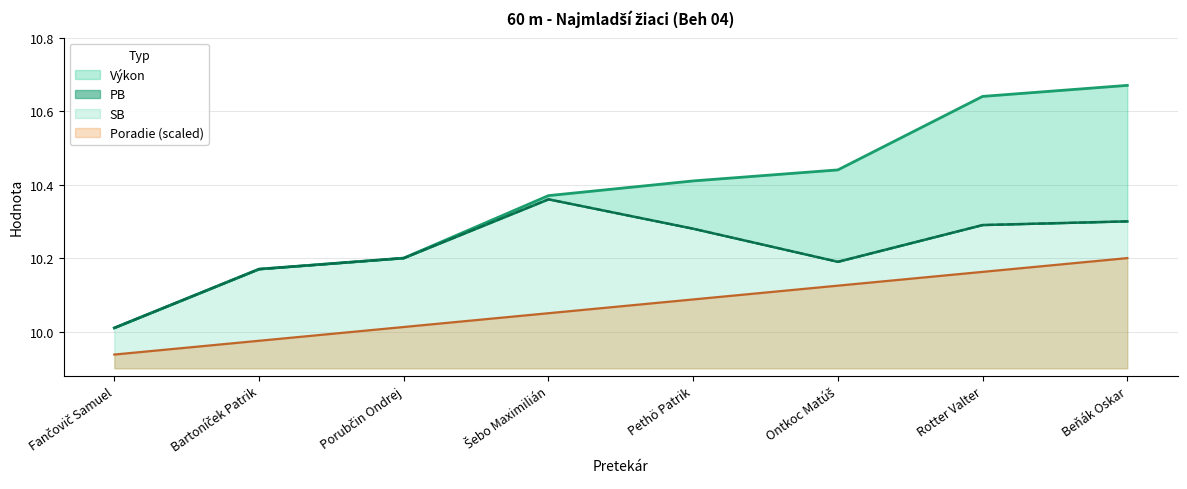

List the labels in order of PB value, largest first.

Šebo Maximilián, Beňák Oskar, Rotter Valter, Pethö Patrik, Porubčin Ondrej, Ontkoc Matúš, Bartoníček Patrik, Fančovič Samuel